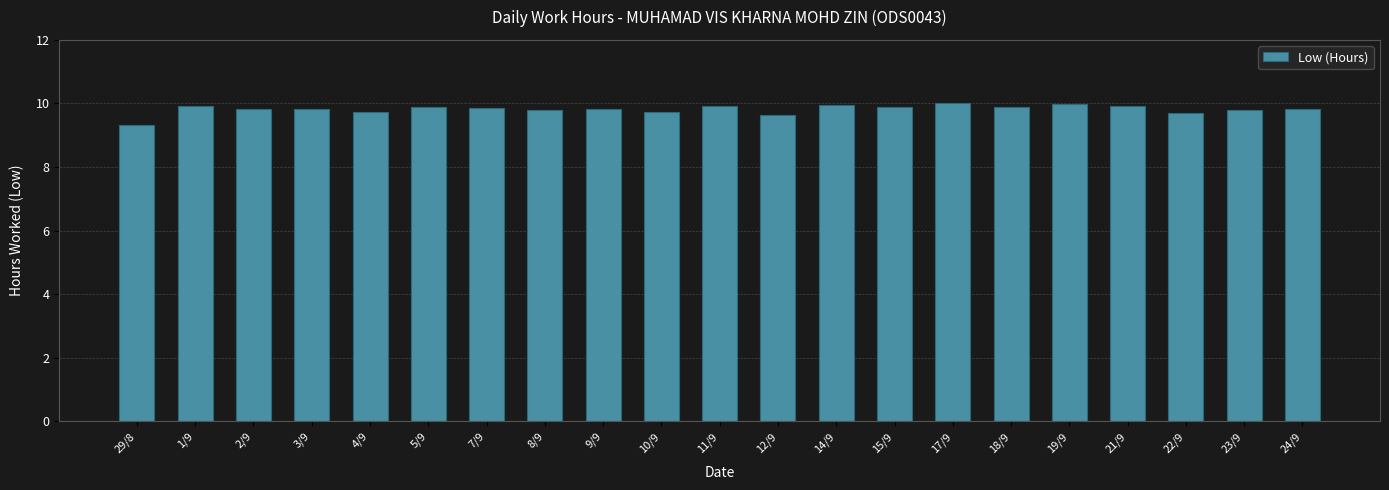

What is the ratio of the value at 4/9 to the value at 9/9?

1.0